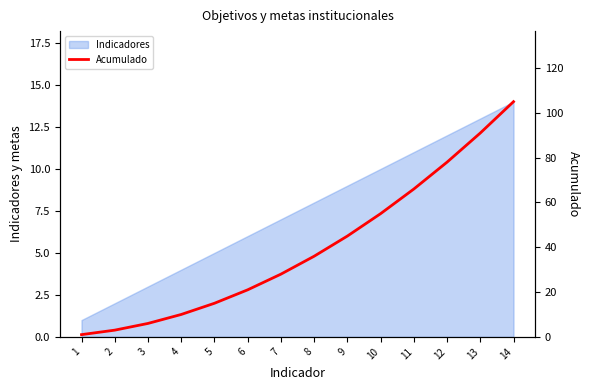

List the labels in order of Indicadores value, smallest first.

1, 2, 3, 4, 5, 6, 7, 8, 9, 10, 11, 12, 13, 14